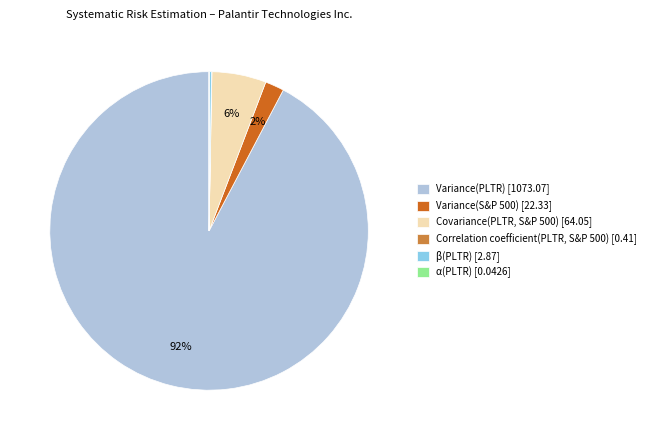

Which category has the biggest portion of the pie?

Variance(PLTR)